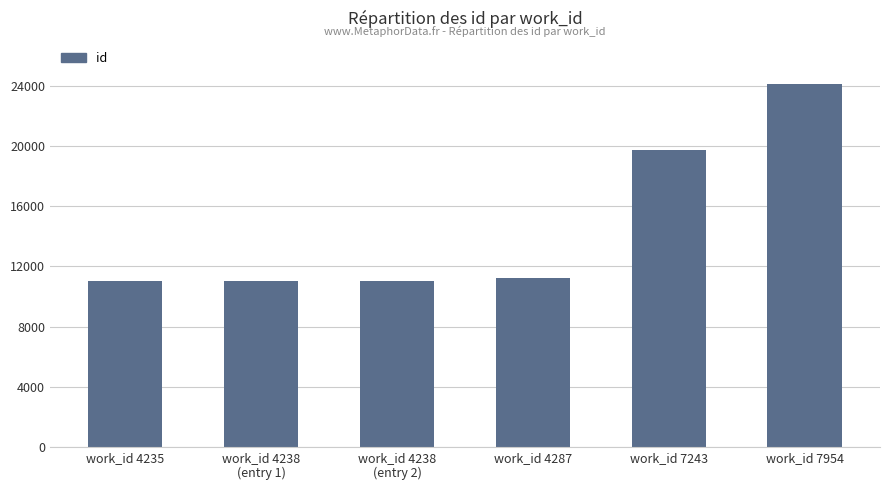

What is the greatest value displayed?

24122